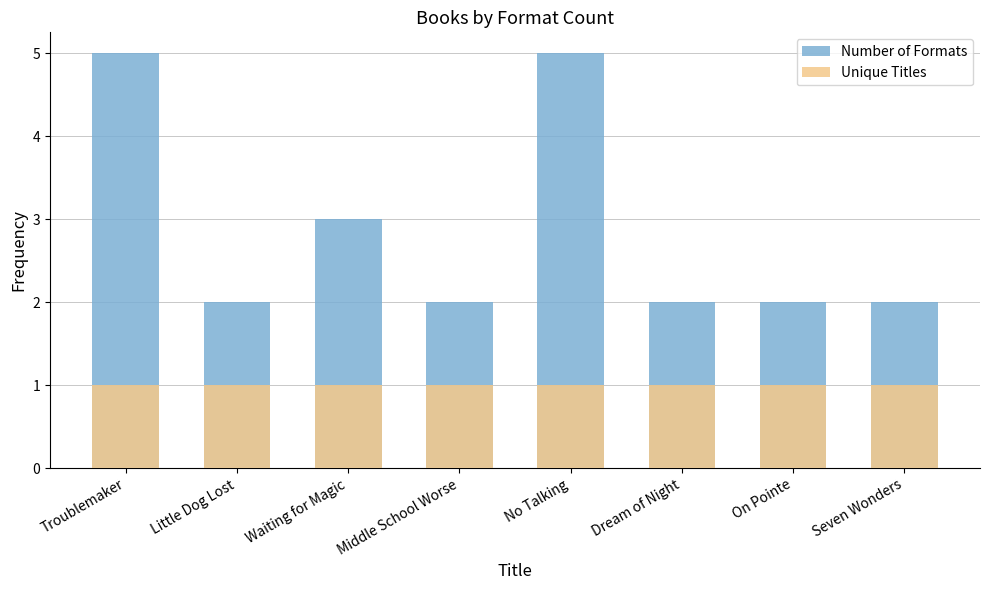

Reading right to left, extract all data points from this chart.

Number of Formats: Seven Wonders=2	On Pointe=2	Dream of Night=2	No Talking=5	Middle School Worse=2	Waiting for Magic=3	Little Dog Lost=2	Troublemaker=5
Unique Titles: Seven Wonders=1	On Pointe=1	Dream of Night=1	No Talking=1	Middle School Worse=1	Waiting for Magic=1	Little Dog Lost=1	Troublemaker=1